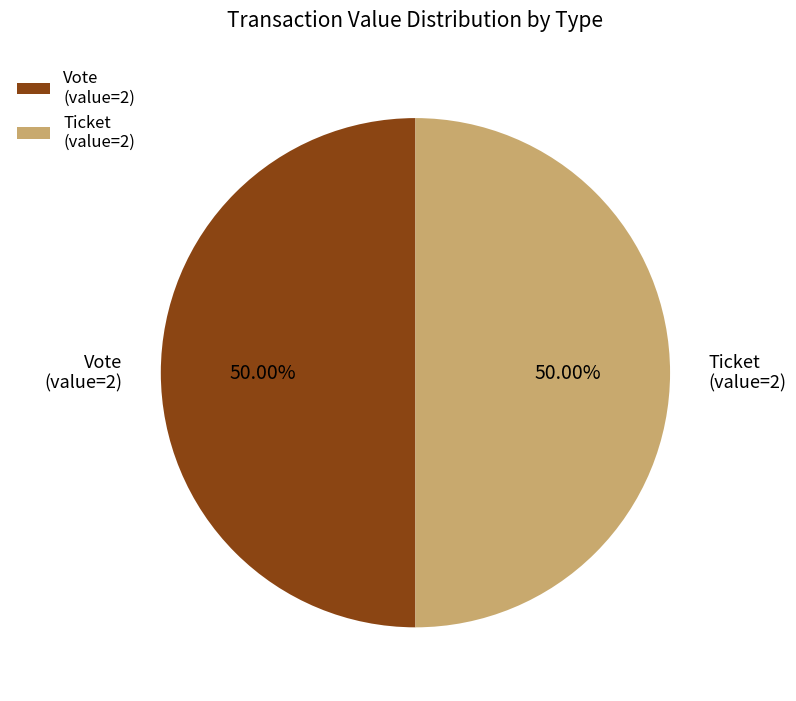

Approximately how many times larger is the value at Ticket (value=2) compared to Vote (value=2)?

1.0